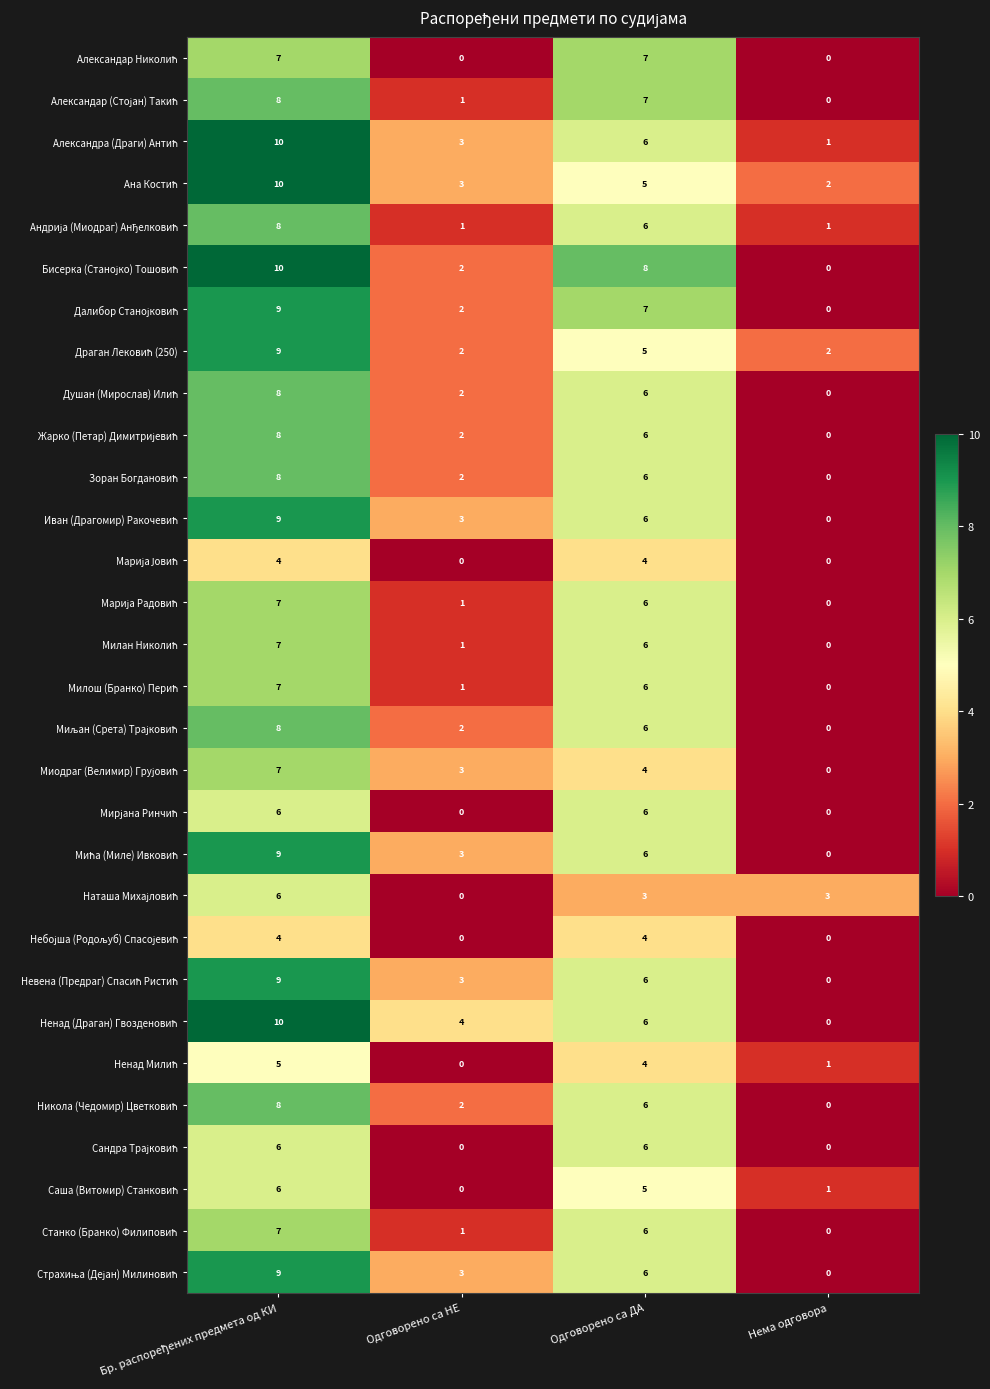

What is the spread (max minus min) of values at Одговорено са ДА?

5